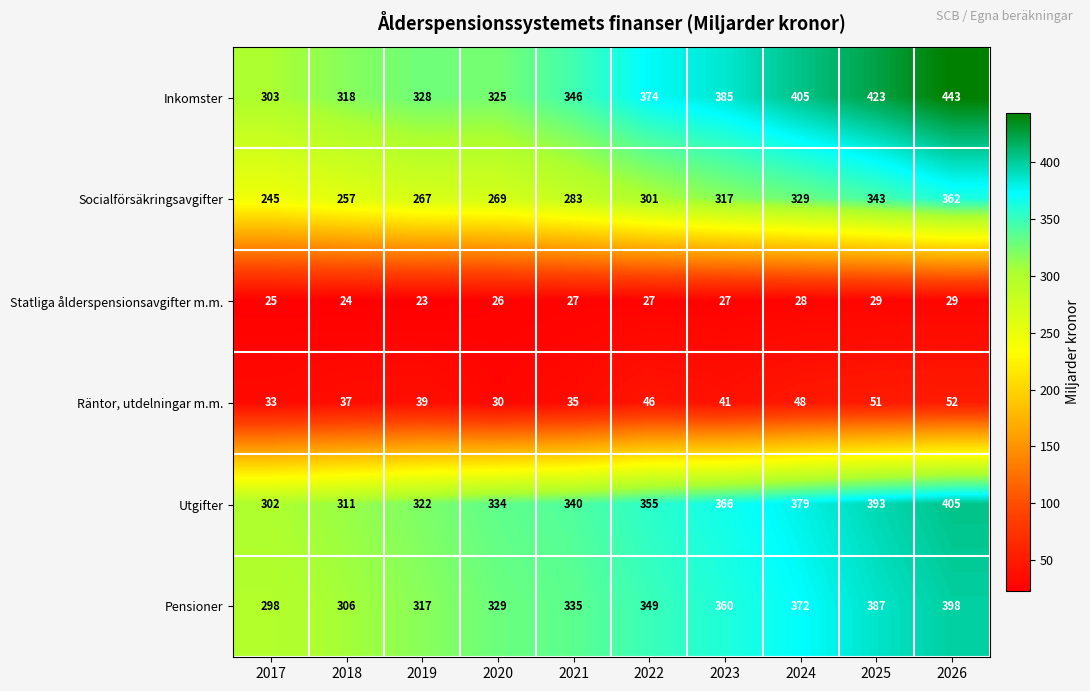

What is the sum of all Räntor, utdelningar m.m. values?

412